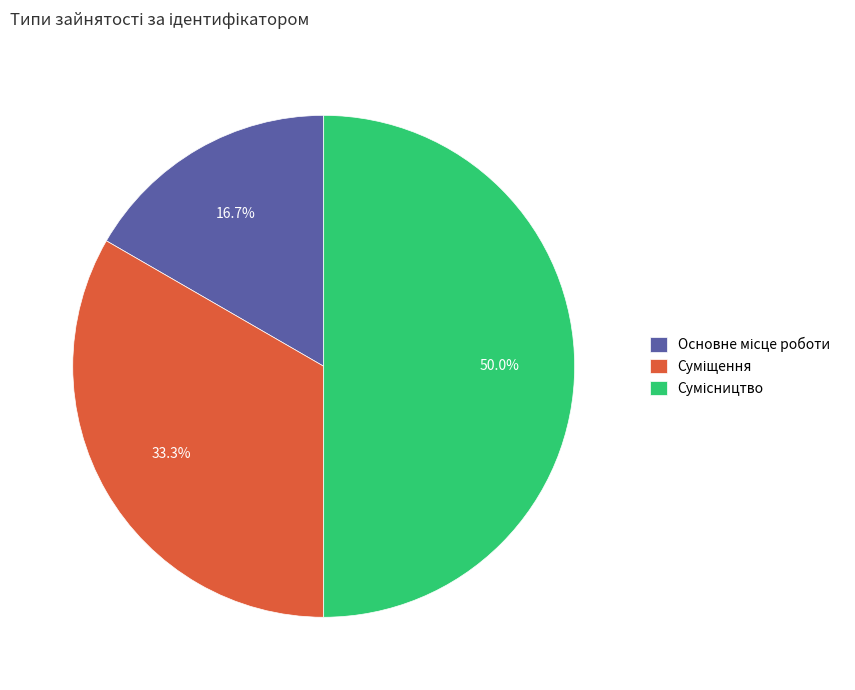

How many slices are in this pie chart?

3